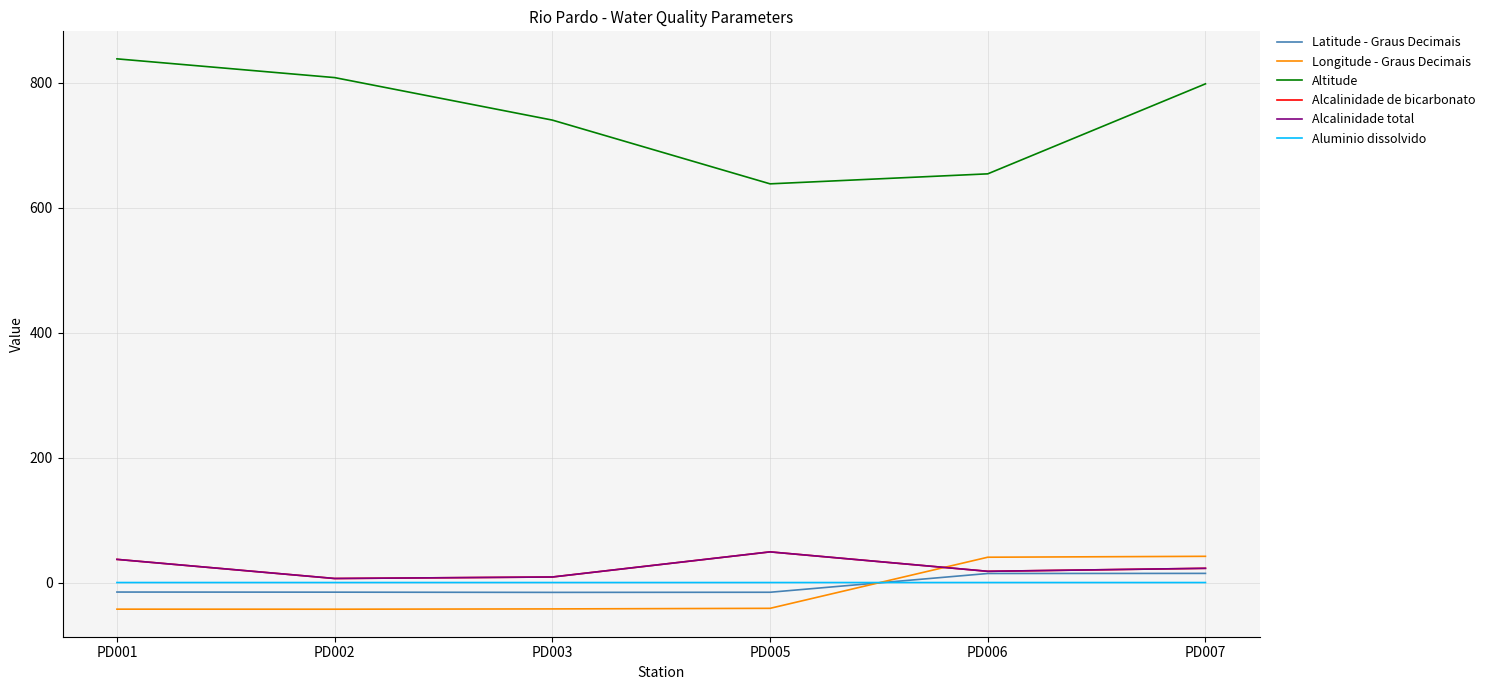

True or false: Altitude and Alcalinidade total intersect in this chart.

False